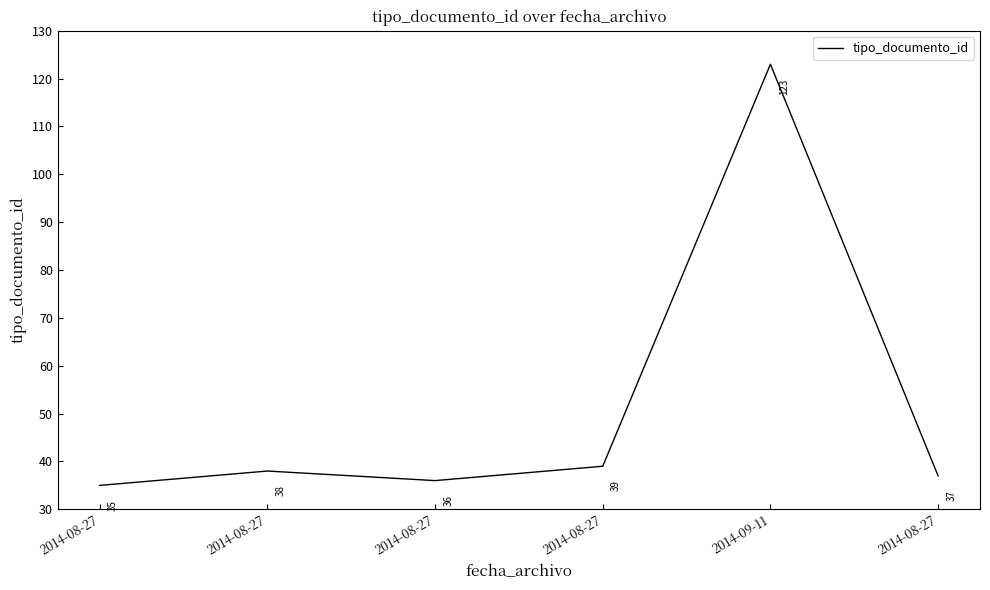

Count the number of data series in this chart.

1